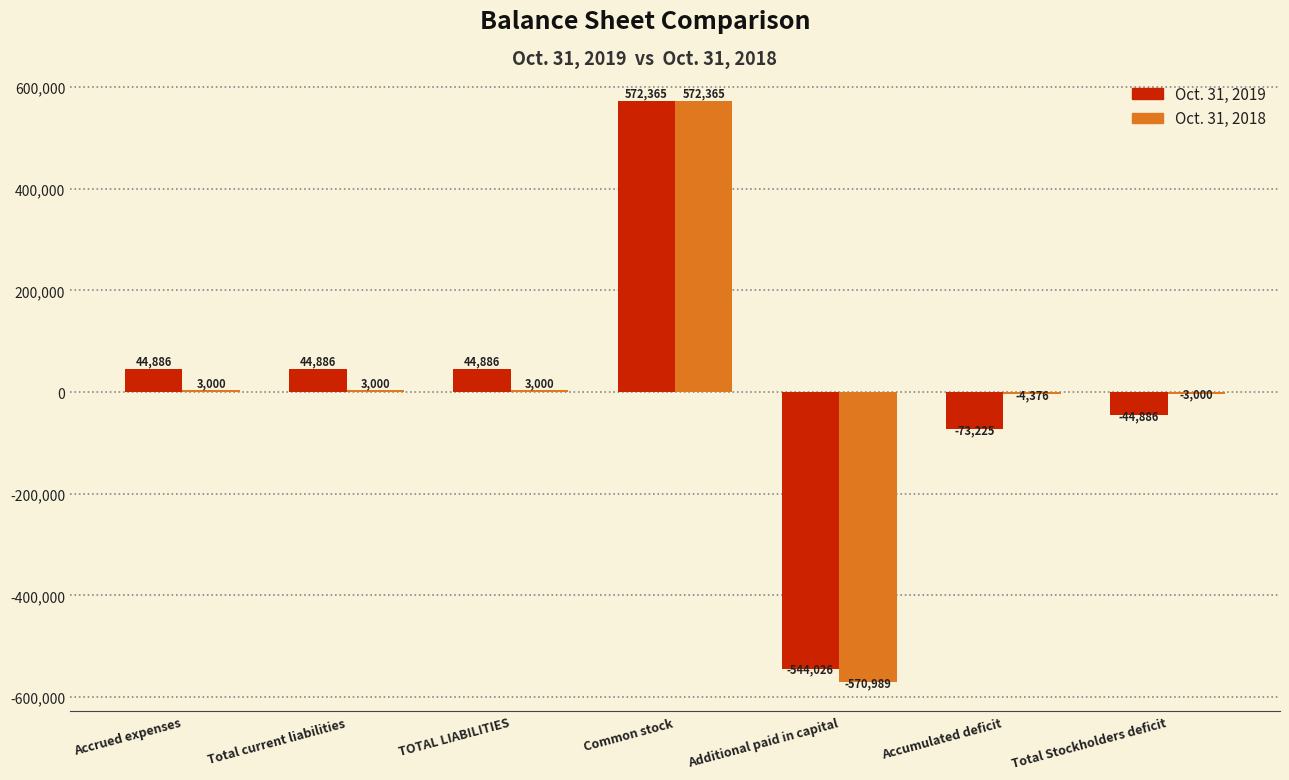

True or false: Oct. 31, 2019 has a value of 572365 at Common stock.

True